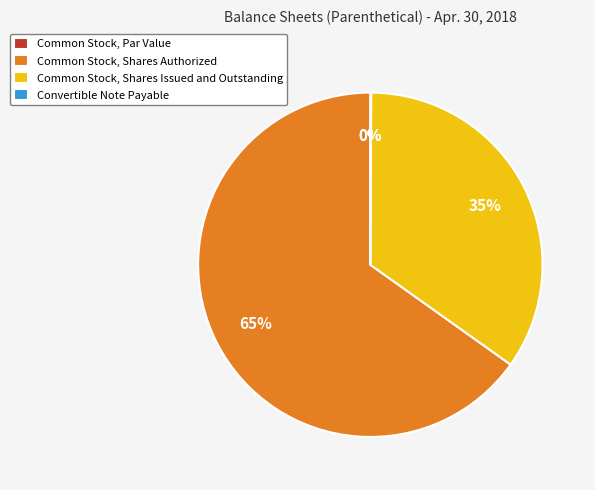

Which category accounts for the majority?

Common Stock, Shares Authorized